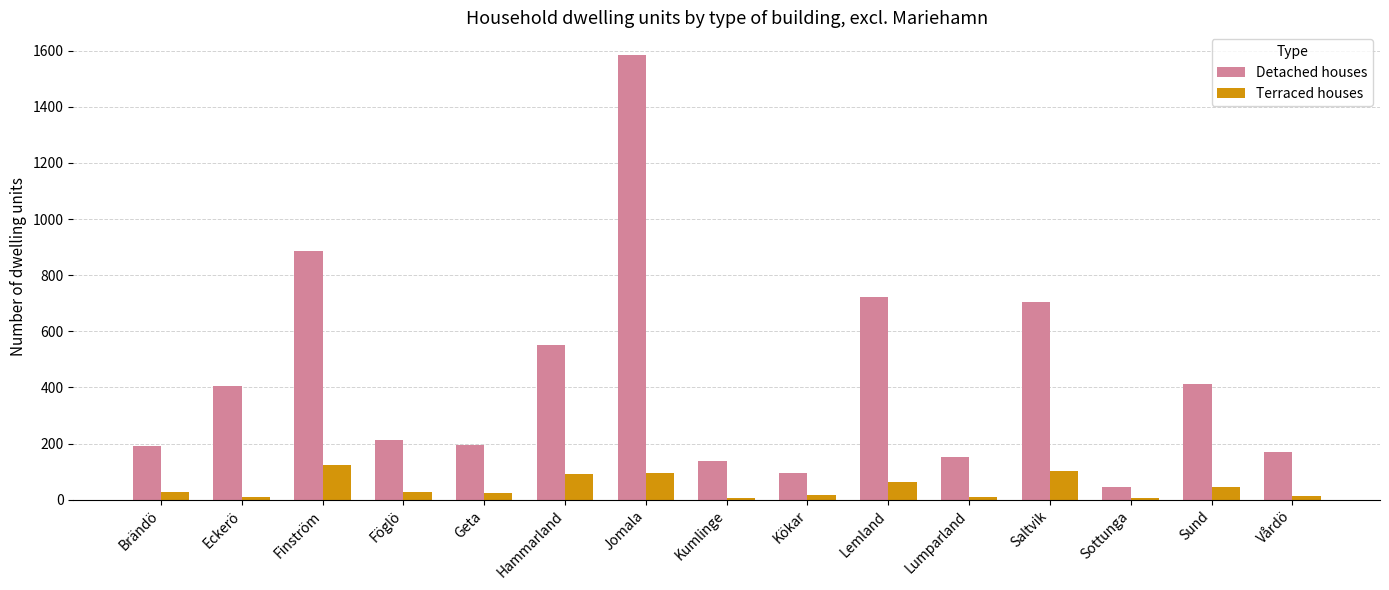

List the series in order of their peak value, highest first.

Detached houses, Terraced houses